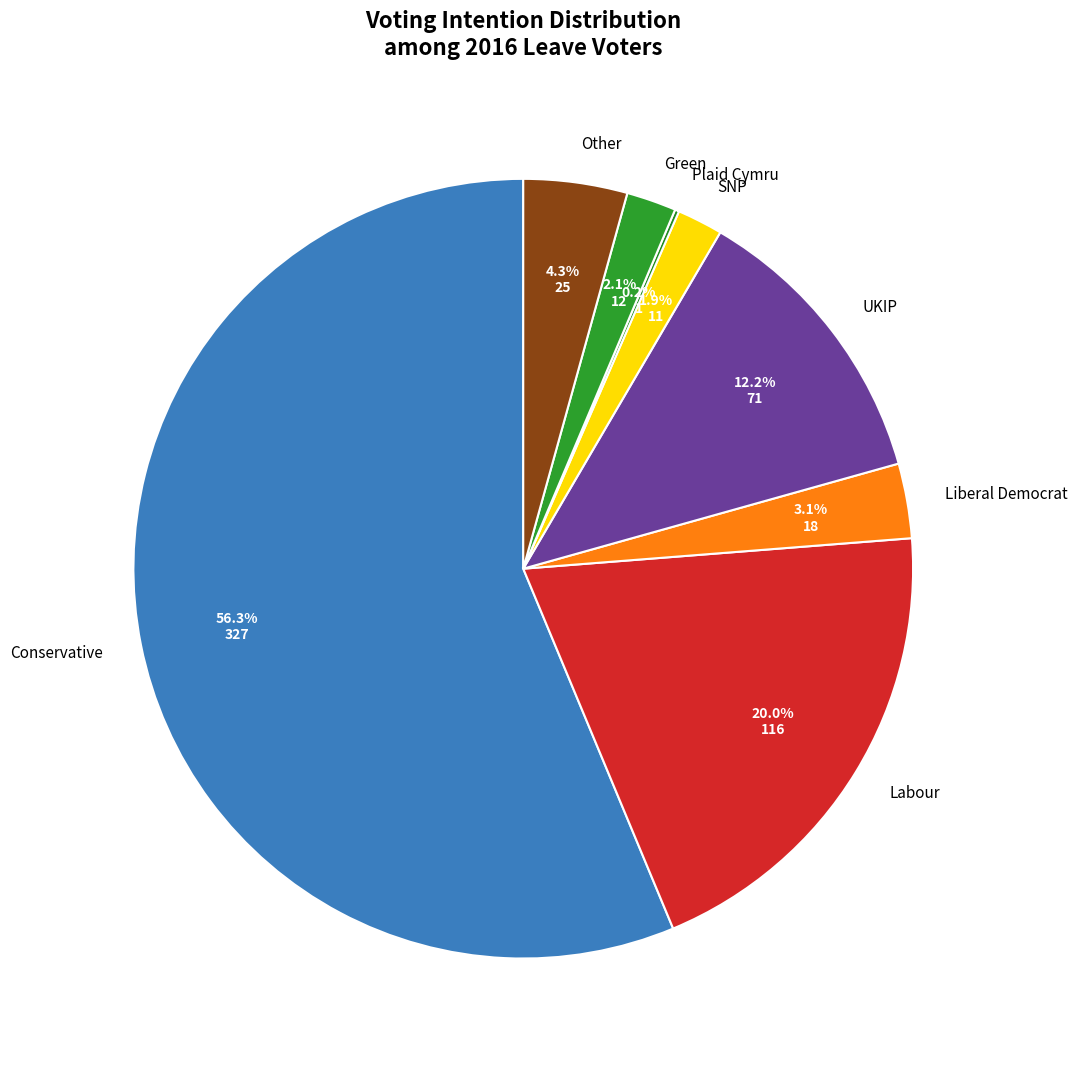

Which slice is the largest?

Conservative